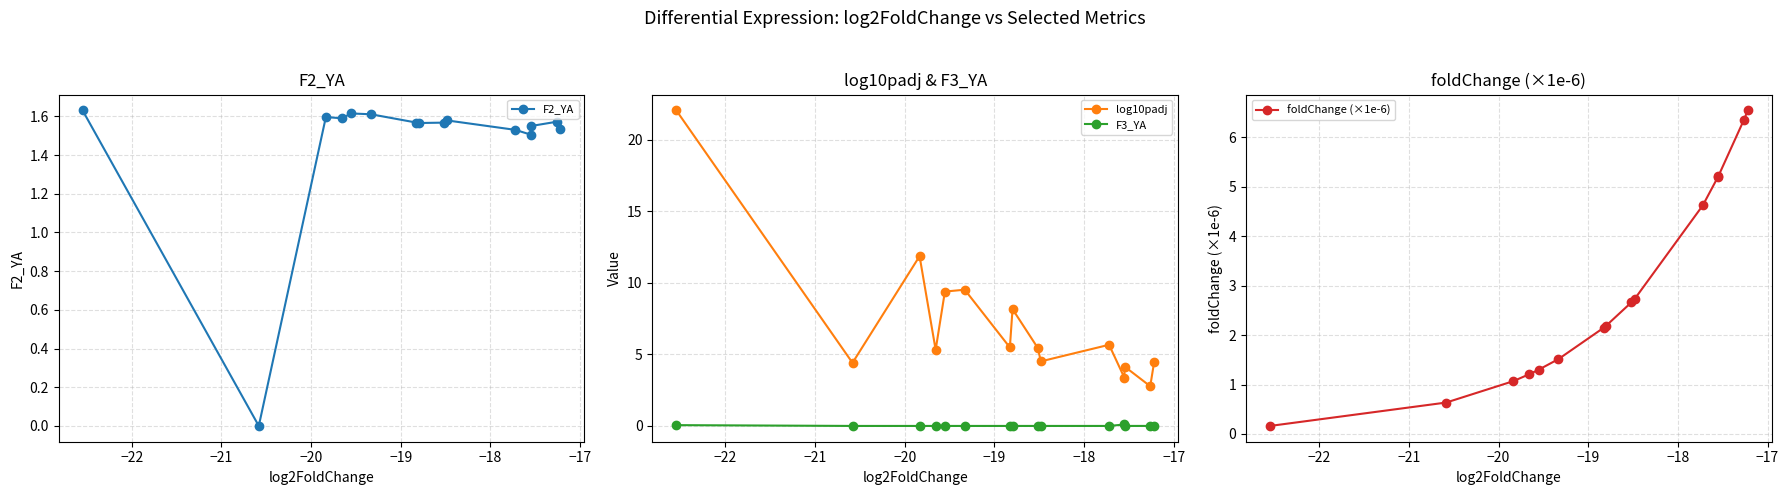

At how many categories does at least one series exceed 4?

15